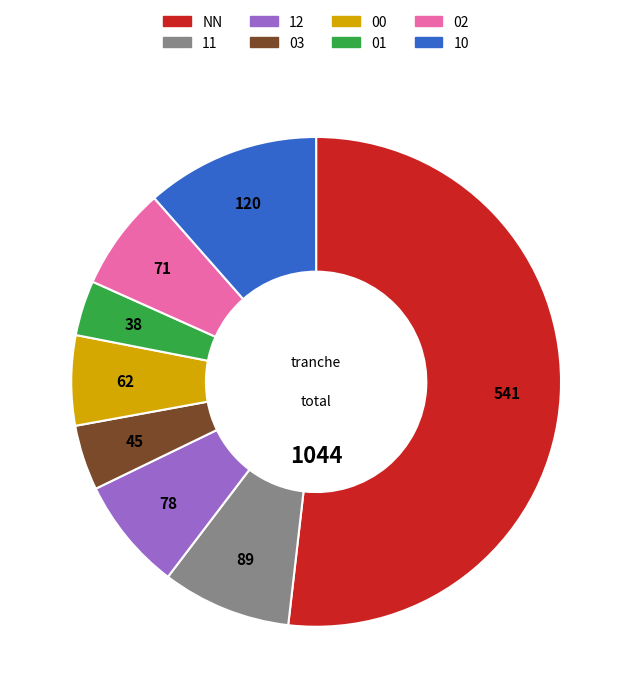

How many slices are in this pie chart?

8